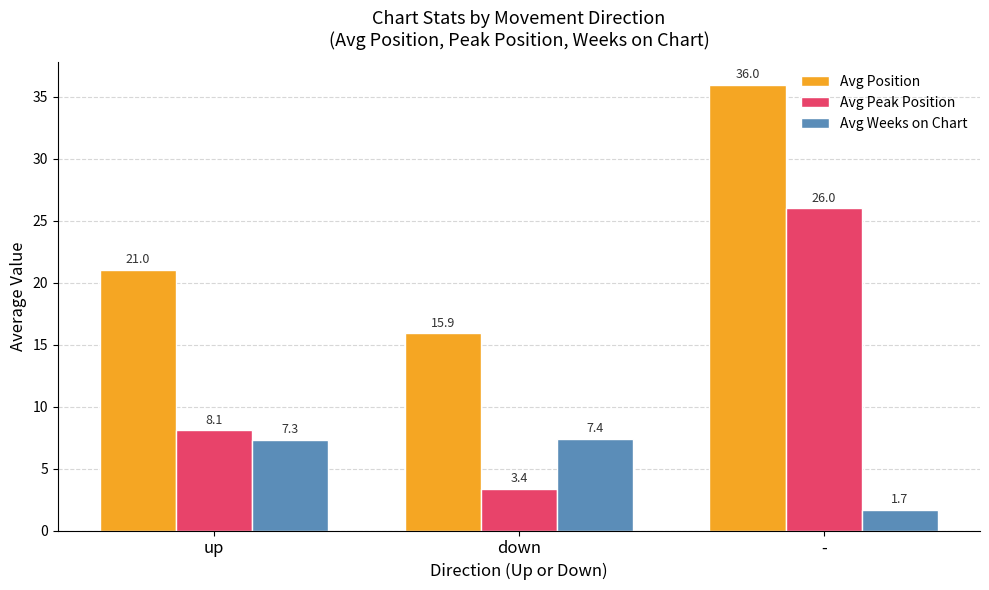

Reading right to left, extract all data points from this chart.

Avg Position: -=36.0	down=15.9	up=21.0
Avg Peak Position: -=26.0	down=3.4	up=8.1
Avg Weeks on Chart: -=1.7	down=7.4	up=7.3